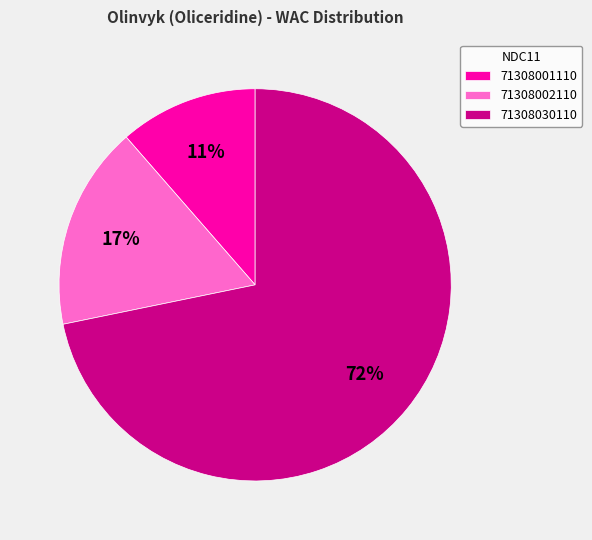

Combined, do 71308001110 and 71308030110 account for over 50%?

Yes